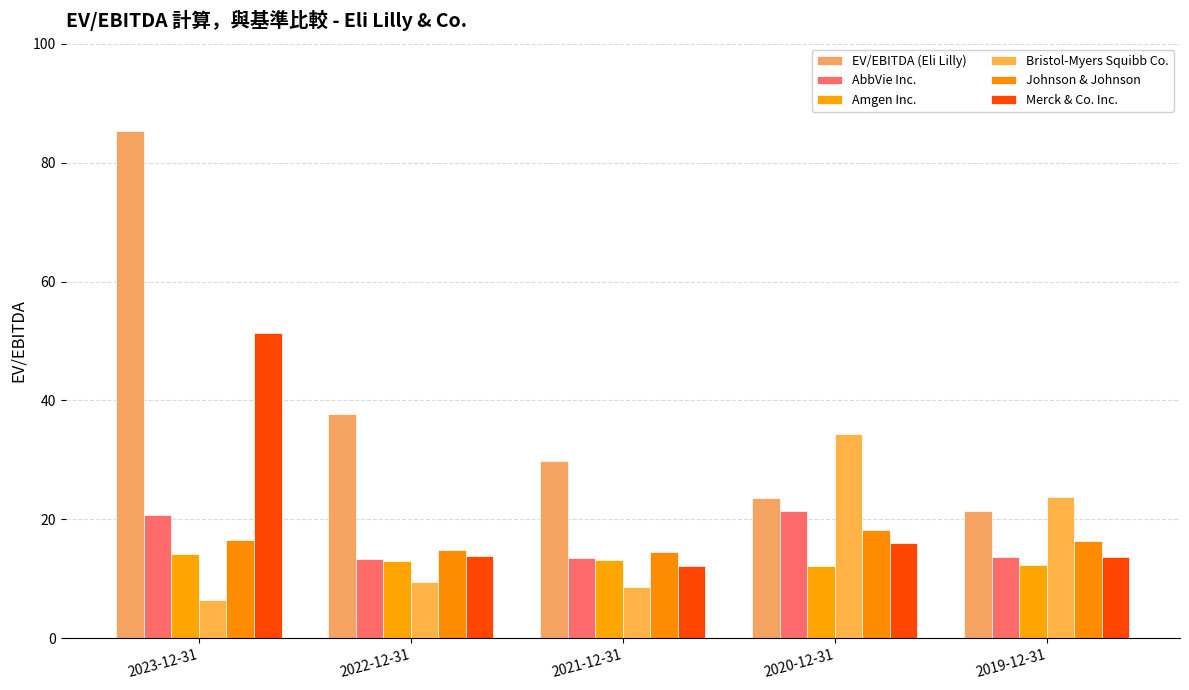

Reading left to right, what are all the values shown in this chart?

EV/EBITDA (Eli Lilly): 85.3	37.7	29.9	23.7	21.4
AbbVie Inc.: 20.8	13.3	13.4	21.3	13.7
Amgen Inc.: 14.1	13.0	13.2	12.2	12.3
Bristol-Myers Squibb Co.: 6.5	9.5	8.7	34.4	23.8
Johnson & Johnson: 16.4	14.8	14.5	18.2	16.3
Merck & Co. Inc.: 51.3	13.9	12.2	16.1	13.7